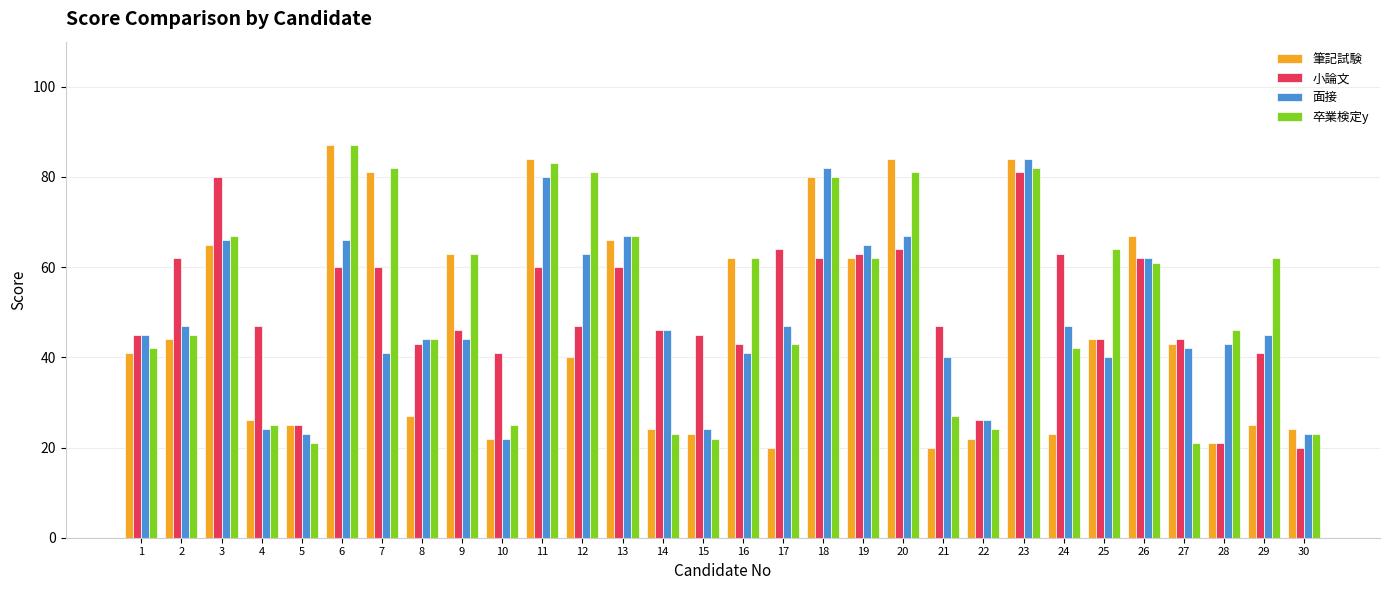

How many distinct data groups are displayed?

4